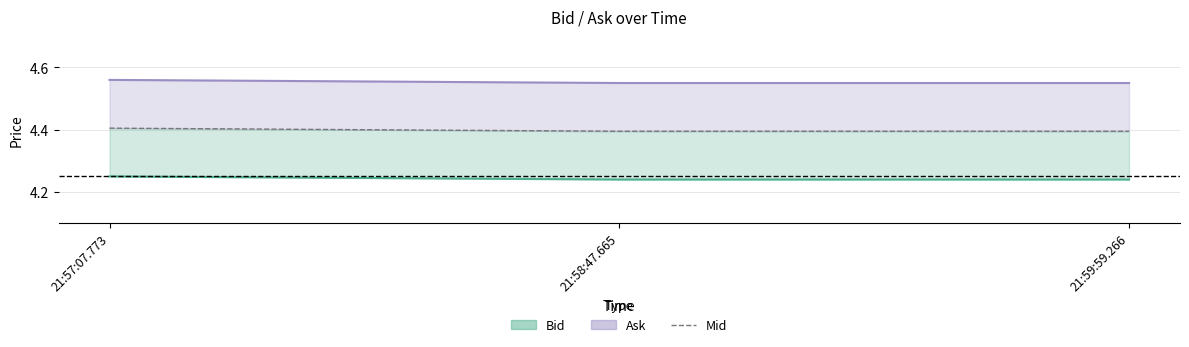

Reading right to left, list all the values displayed in this chart.

21:59:59.266=4.4	21:58:47.665=4.4	21:57:07.773=4.4